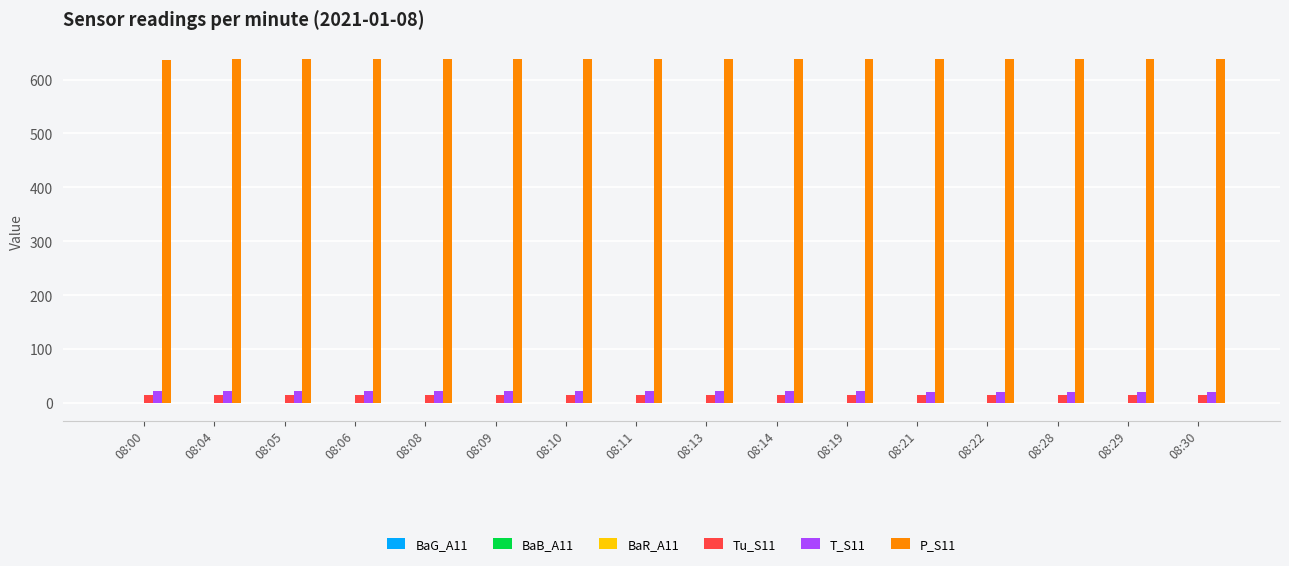

Is it true that Tu_S11 equals 15.0 at 08:21?

True